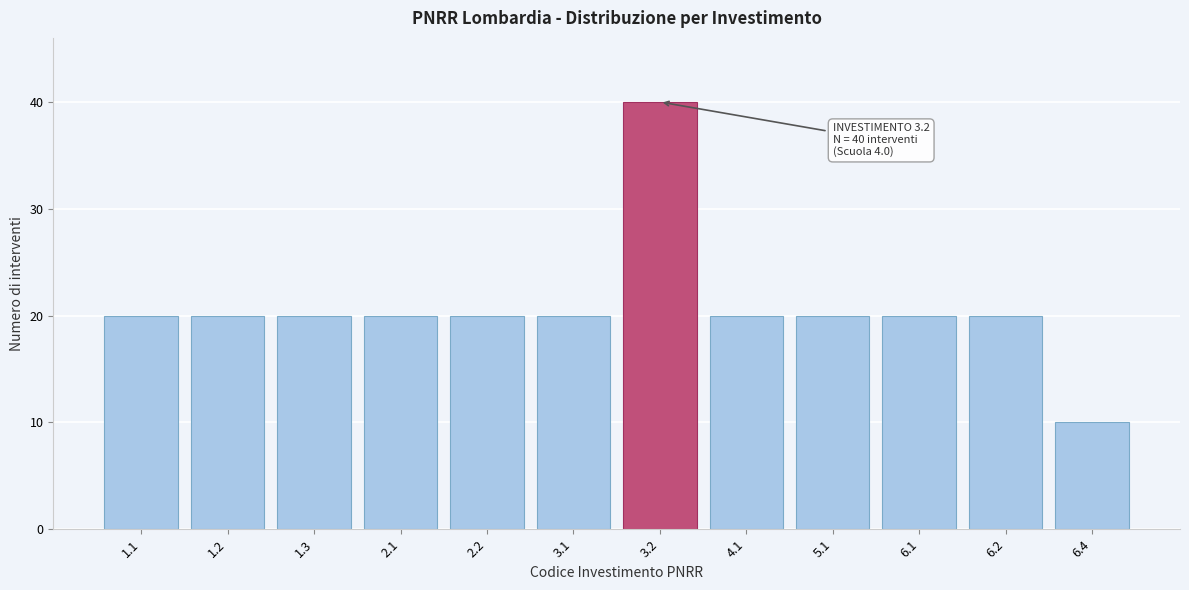

Reading left to right, list all the values displayed in this chart.

20	20	20	20	20	20	40	20	20	20	20	10